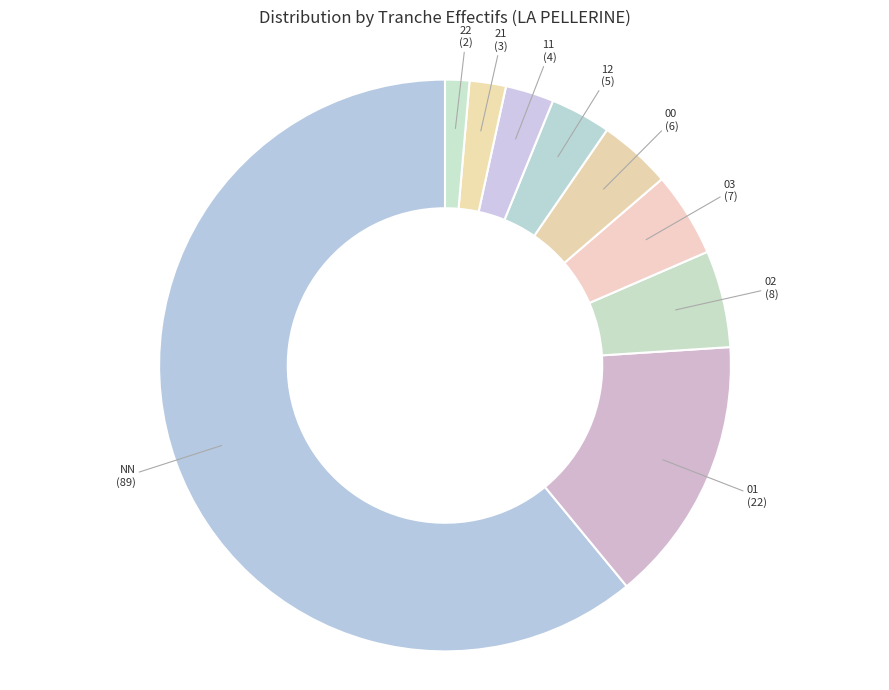

True or false: NN accounts for 61% of the total.

True